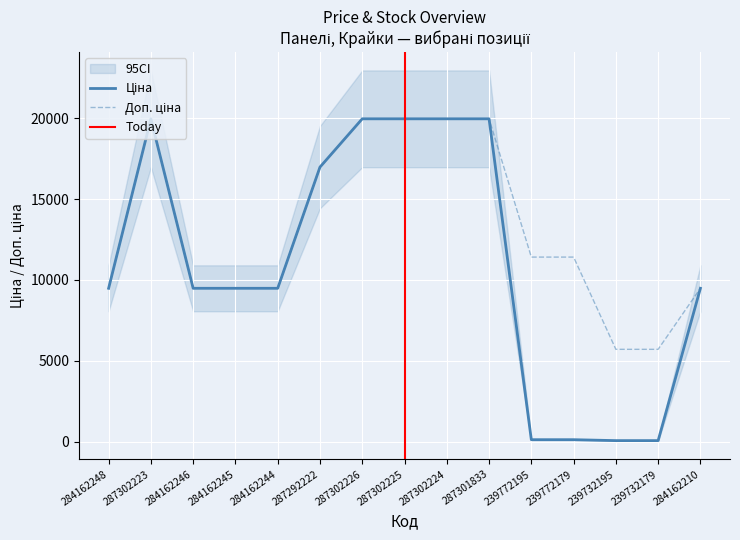

Which series has the largest total across all categories?

Доп. ціна